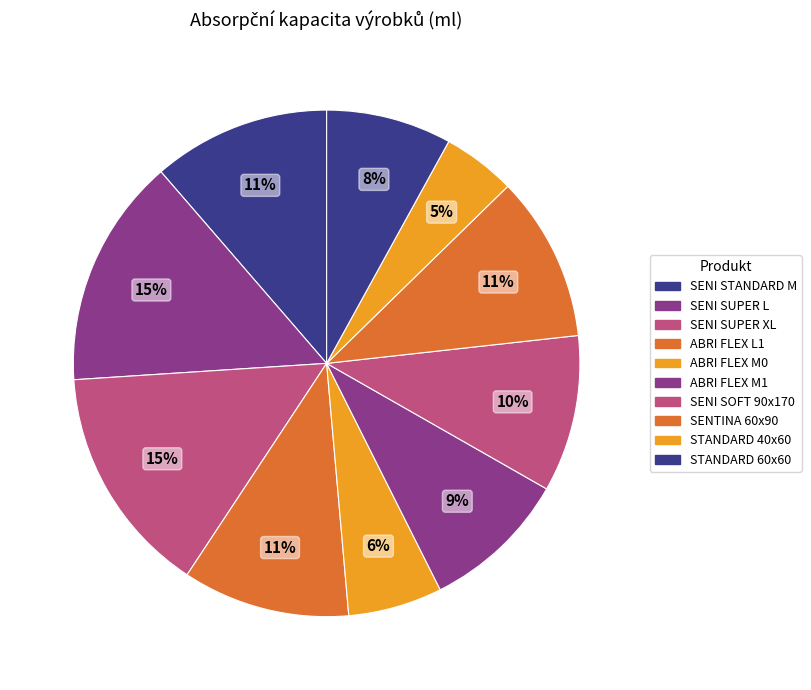

To the nearest percent, what is the combined percentage of STANDARD 40x60 and STANDARD 60x60?

13%